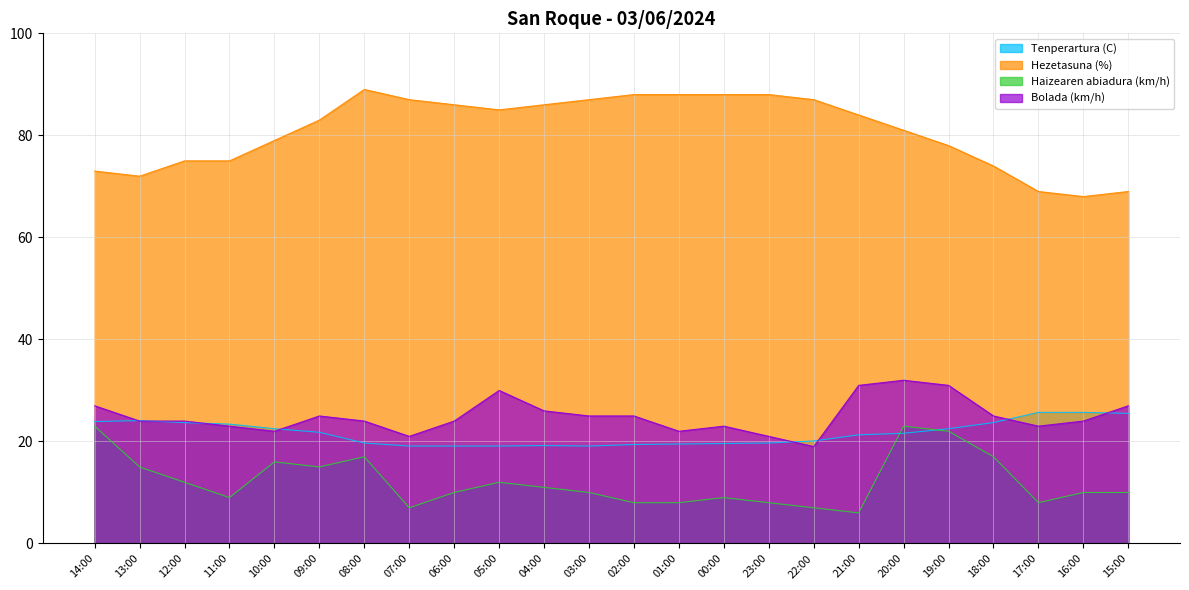

How many lines are shown in the chart?

4